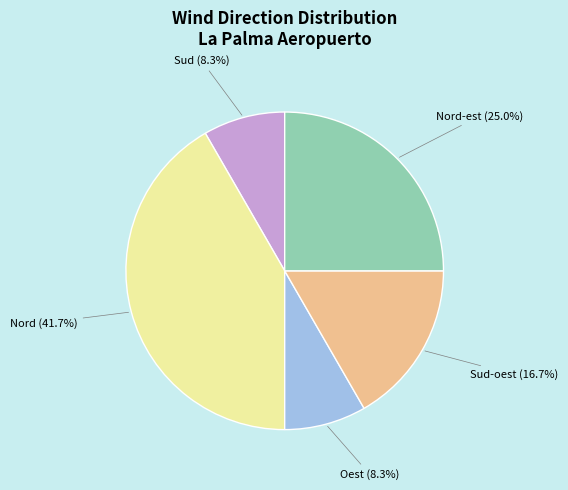

How many slices are in this pie chart?

5